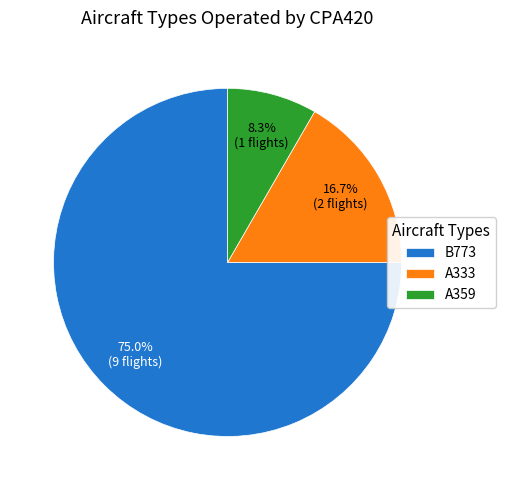

How much of the chart is everything except A333?

83.3%